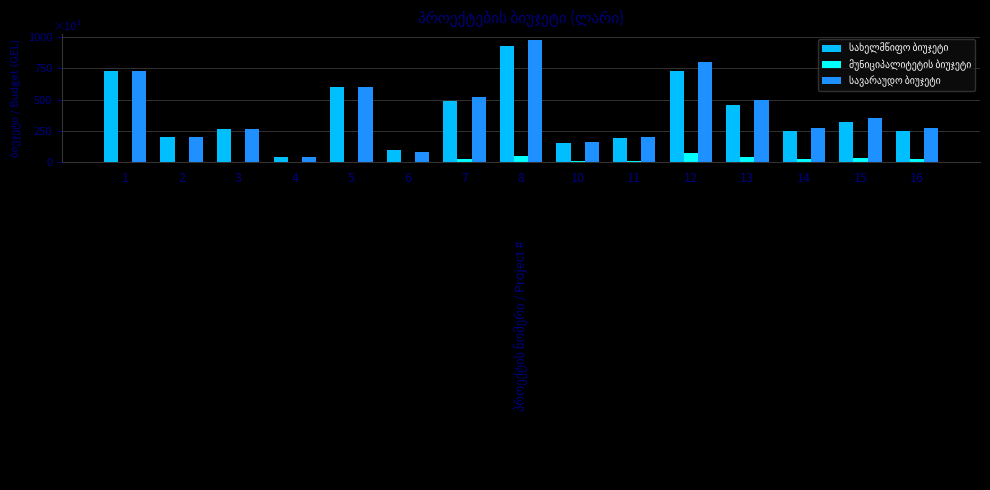

Does the chart contain stacked bars?

No